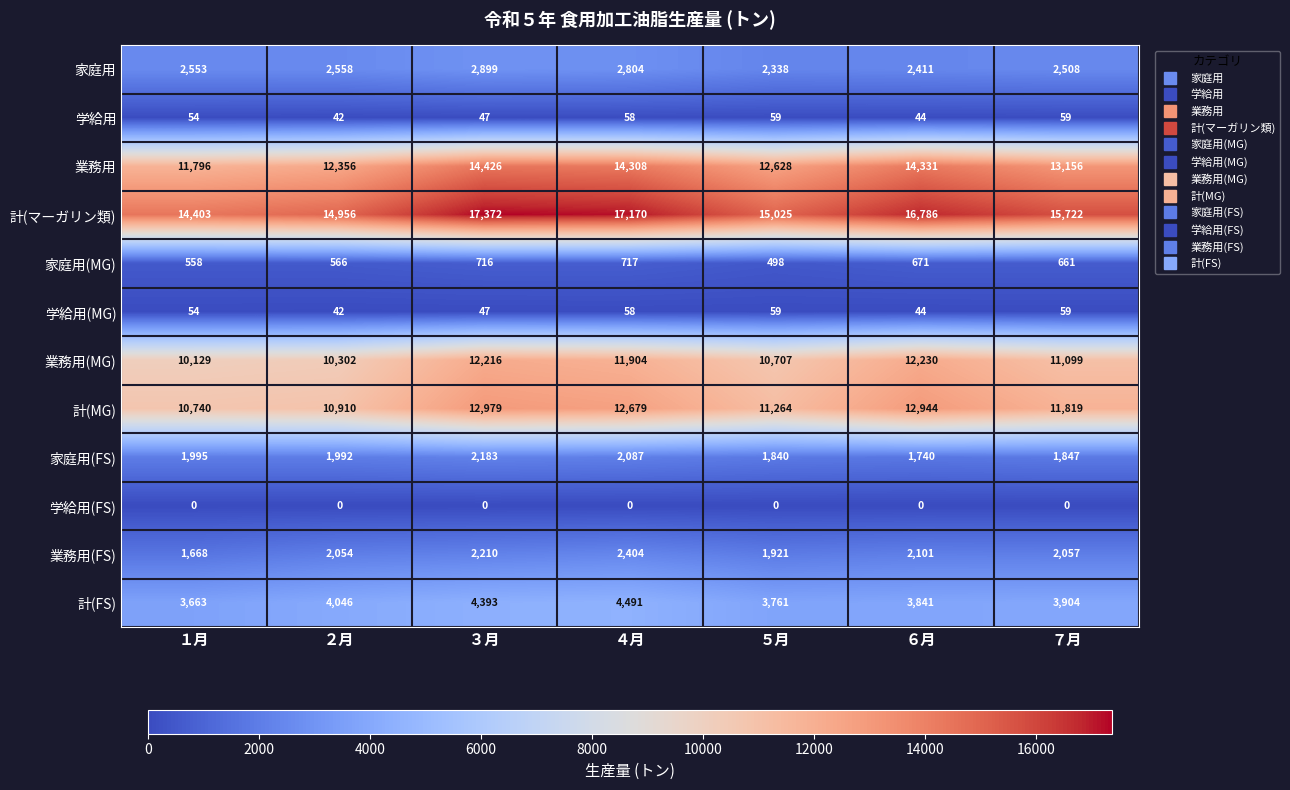

What is the difference between the 計(マーガリン類) values at ５月 and ４月?

2145